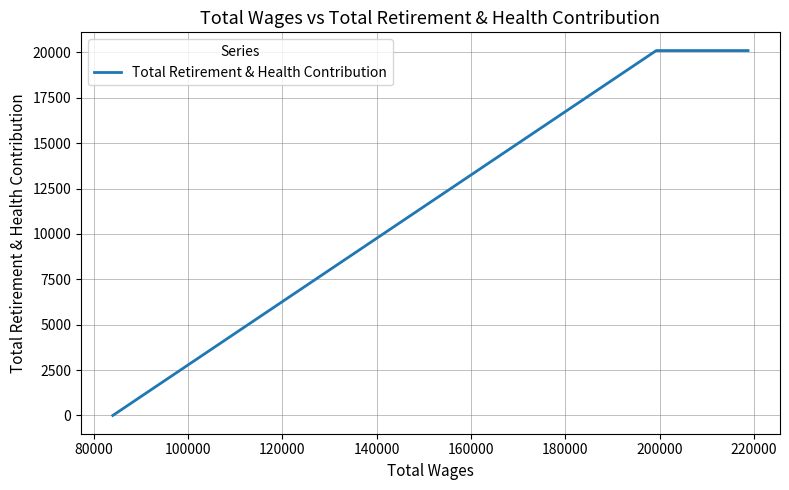

What is the average value?

13401